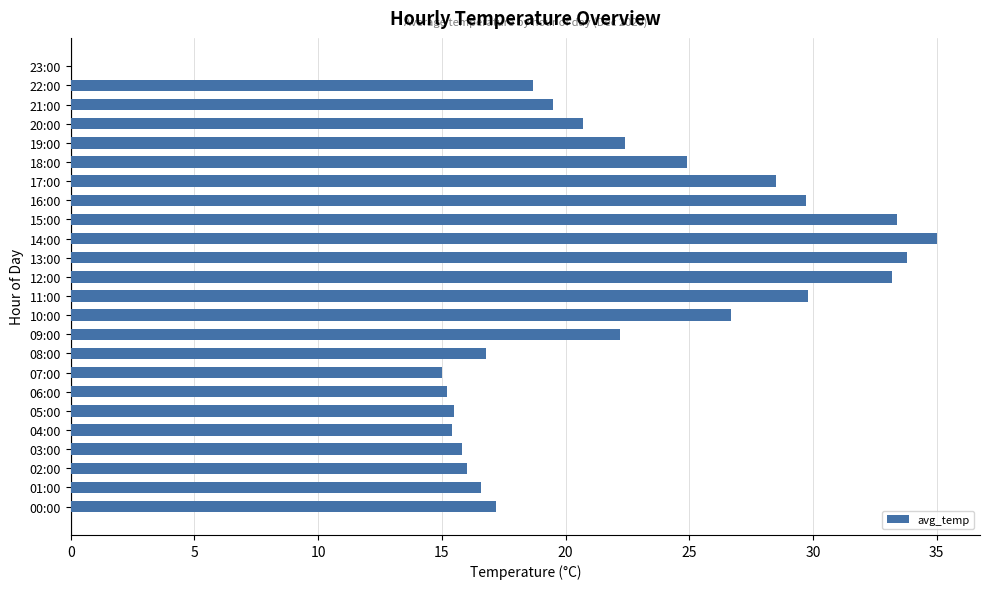

Approximately how many times larger is the value at 17:00 compared to 21:00?

1.5